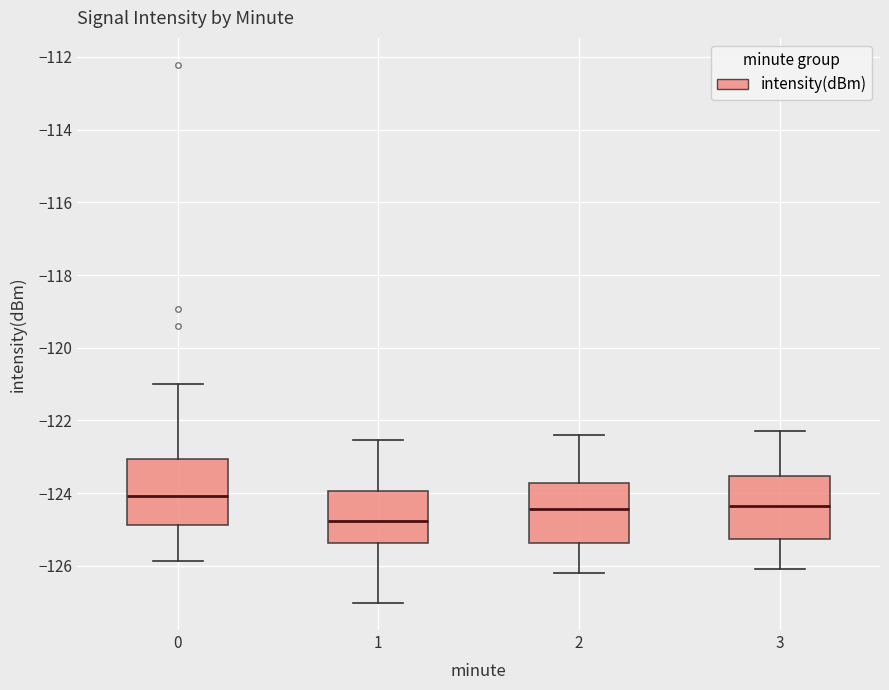

Reading left to right, transcribe this box plot: for each box, give where its median line is, the range the box spans, and where its two whiskers end, as read against the y-axis. The values are not printed on the chart, so give them approximately, as read against the axis.

0: median -124.0, box -124.8 to -123.0, whiskers -125.8 to -121.0
1: median -124.8, box -125.4 to -124.0, whiskers -127.0 to -122.6
2: median -124.4, box -125.4 to -123.8, whiskers -126.2 to -122.4
3: median -124.4, box -125.2 to -123.6, whiskers -126.0 to -122.2